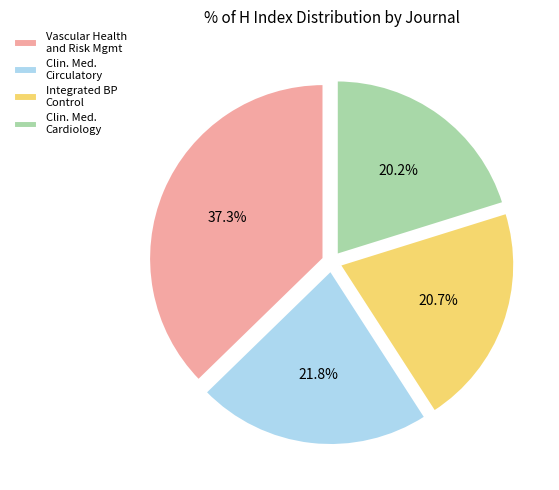

What is the smallest slice in the pie chart?

Clin. Med. Cardiology